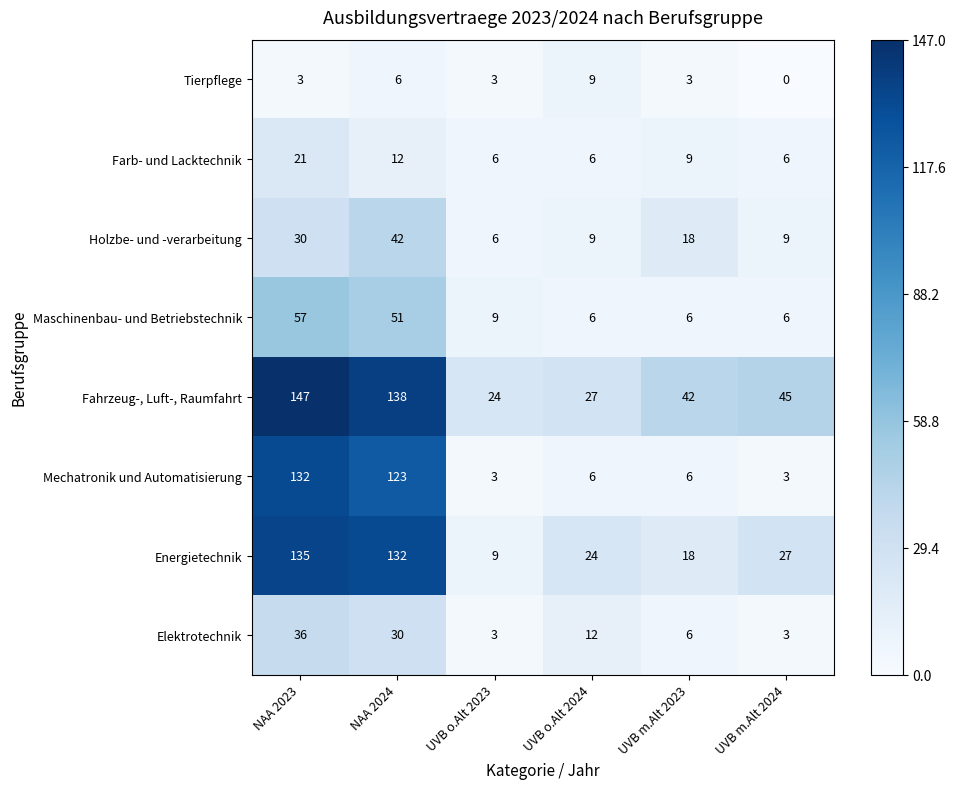

Which series has the largest range (max minus min)?

Mechatronik und Automatisierung